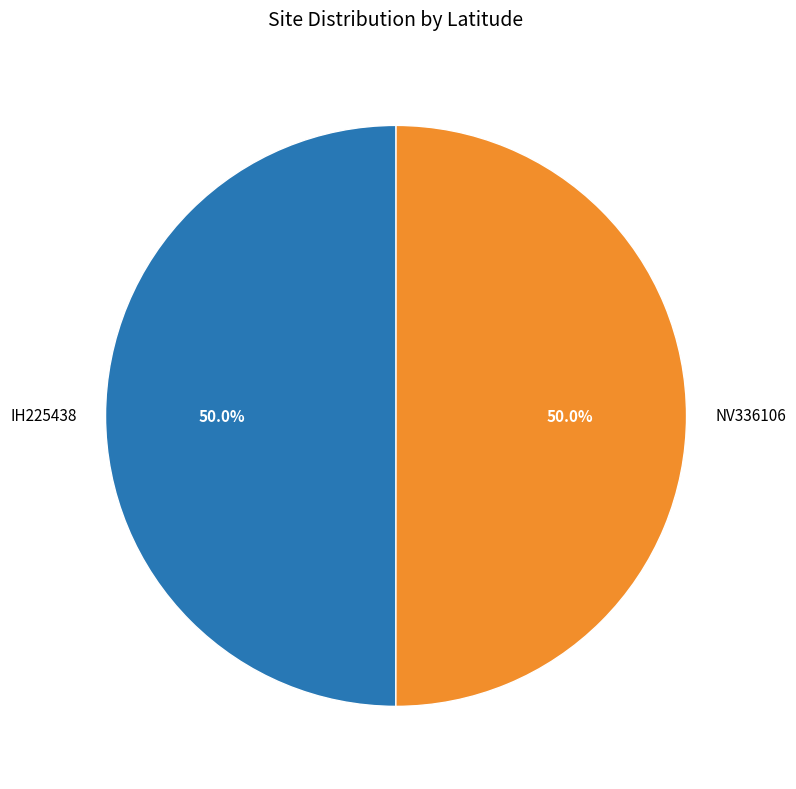

To the nearest percent, what portion does IH225438 represent?

50%